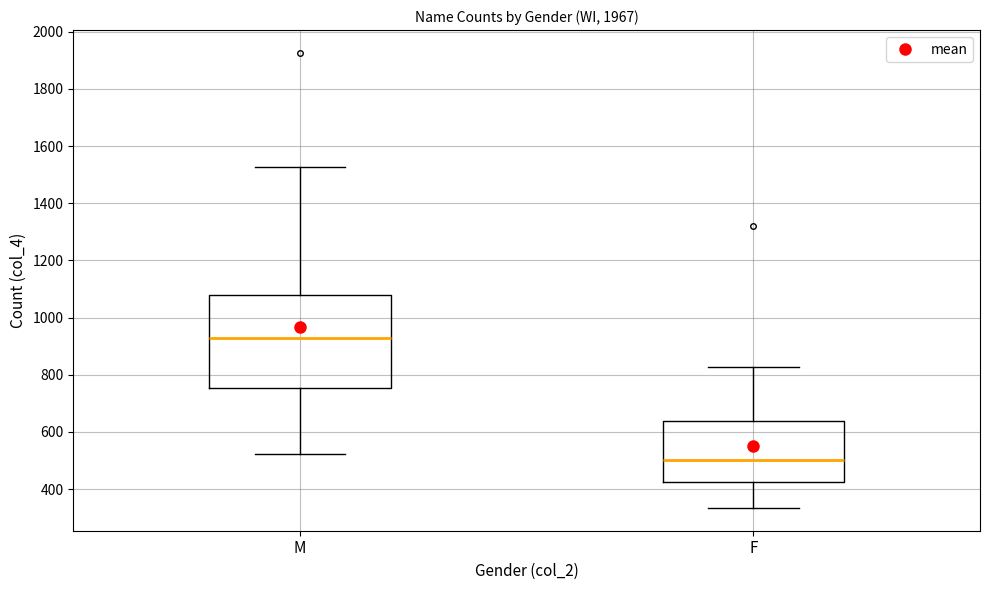

Comparing the boxes themselves (not the whiskers), which one is the tallest?

M